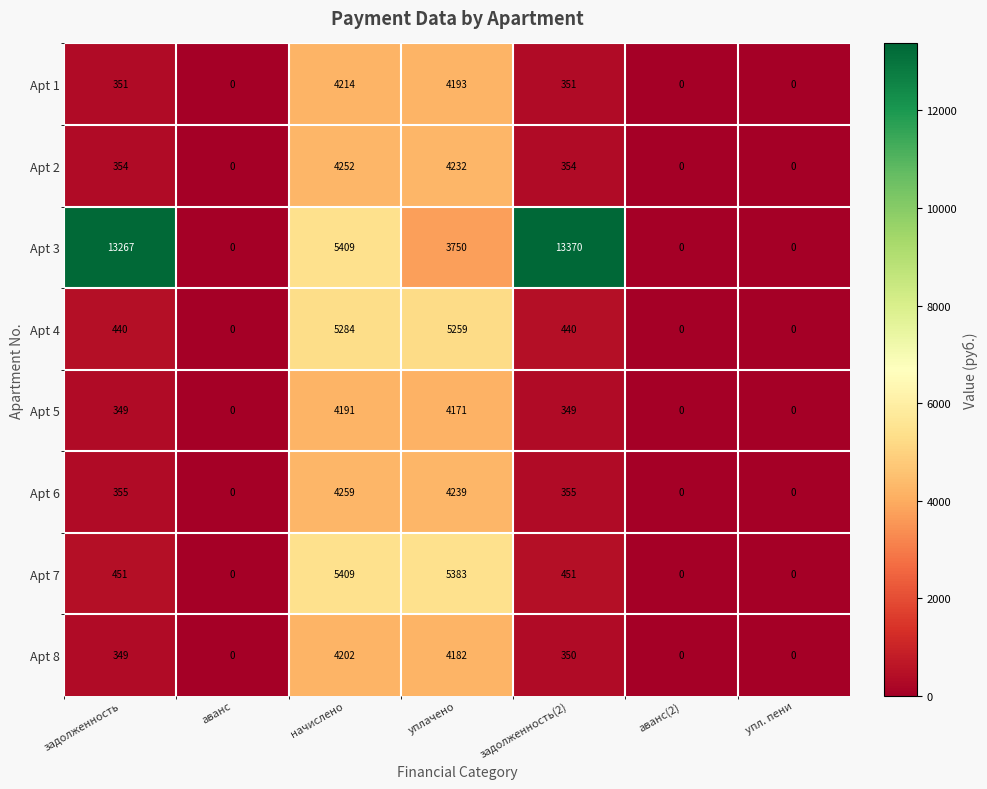

Rank the series by their maximum value, from lowest to highest.

Apt 5, Apt 8, Apt 1, Apt 2, Apt 6, Apt 4, Apt 7, Apt 3